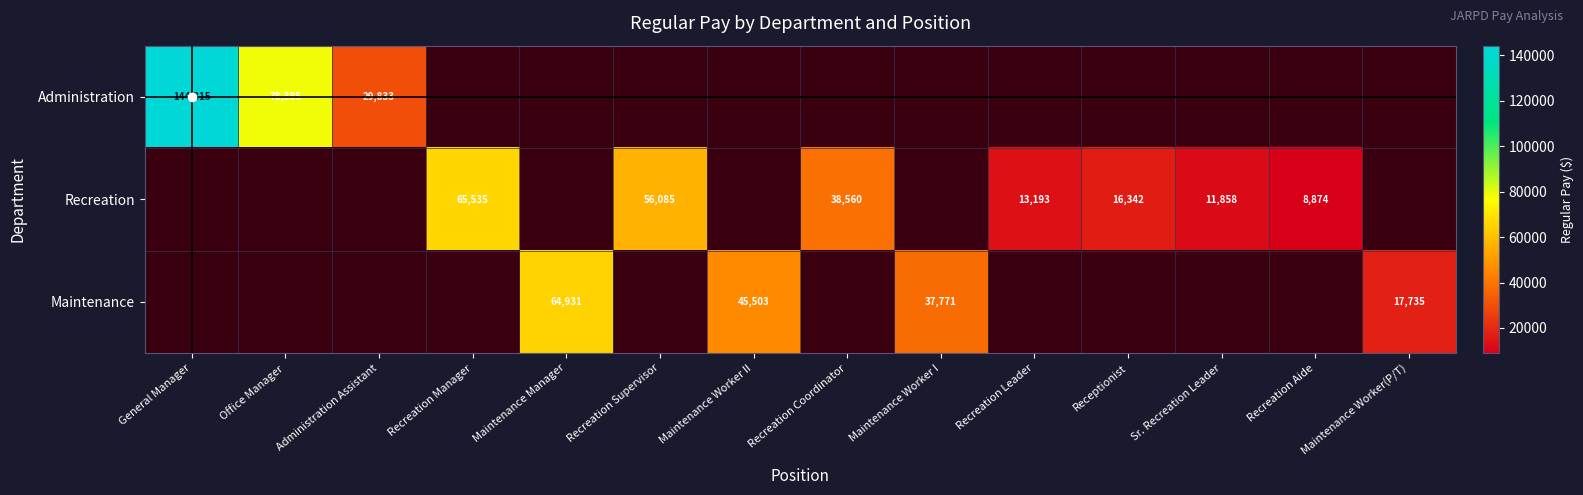

Which label corresponds to the smallest value in the chart?

Recreation Aide